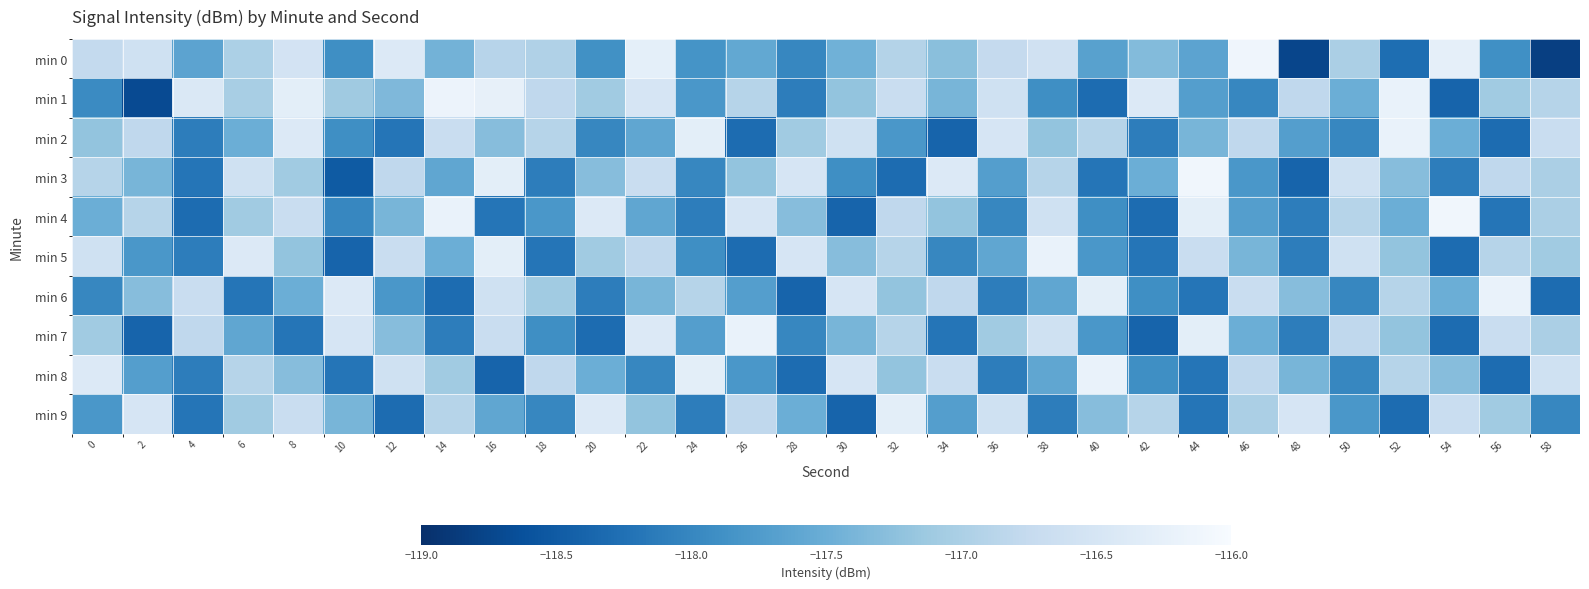

Reading left to right, extract all data points from this chart.

min 0: 0=-116.8	2=-116.6	4=-117.6	6=-117.0	8=-116.5	10=-117.9	12=-116.4	14=-117.4	16=-116.9	18=-117.0	20=-117.9	22=-116.3	24=-117.9	26=-117.6	28=-118.0	30=-117.5	32=-116.9	34=-117.3	36=-116.8	38=-116.6	40=-117.7	42=-117.3	44=-117.6	46=-116.1	48=-118.8	50=-117.0	52=-118.3	54=-116.3	56=-117.9	58=-118.8
min 1: 0=-118.0	2=-118.7	4=-116.4	6=-117.0	8=-116.3	10=-117.1	12=-117.4	14=-116.2	16=-116.2	18=-116.8	20=-117.1	22=-116.5	24=-117.8	26=-116.9	28=-118.1	30=-117.2	32=-116.7	34=-117.4	36=-116.6	38=-117.9	40=-118.3	42=-116.4	44=-117.7	46=-118.0	48=-116.8	50=-117.5	52=-116.2	54=-118.4	56=-117.1	58=-116.9
min 2: 0=-117.2	2=-116.8	4=-118.1	6=-117.5	8=-116.4	10=-117.9	12=-118.2	14=-116.7	16=-117.3	18=-116.9	20=-118.0	22=-117.6	24=-116.3	26=-118.3	28=-117.1	30=-116.6	32=-117.8	34=-118.4	36=-116.5	38=-117.2	40=-116.9	42=-118.1	44=-117.4	46=-116.8	48=-117.7	50=-118.0	52=-116.2	54=-117.5	56=-118.3	58=-116.7
min 3: 0=-116.9	2=-117.4	4=-118.2	6=-116.6	8=-117.1	10=-118.5	12=-116.8	14=-117.6	16=-116.3	18=-118.1	20=-117.3	22=-116.7	24=-118.0	26=-117.2	28=-116.5	30=-117.9	32=-118.3	34=-116.4	36=-117.7	38=-116.9	40=-118.2	42=-117.5	44=-116.1	46=-117.8	48=-118.4	50=-116.6	52=-117.3	54=-118.1	56=-116.8	58=-117.0
min 4: 0=-117.5	2=-116.9	4=-118.3	6=-117.1	8=-116.7	10=-118.0	12=-117.4	14=-116.2	16=-118.2	18=-117.8	20=-116.4	22=-117.6	24=-118.1	26=-116.5	28=-117.3	30=-118.4	32=-116.8	34=-117.2	36=-118.0	38=-116.6	40=-117.9	42=-118.3	44=-116.3	46=-117.7	48=-118.1	50=-116.9	52=-117.5	54=-116.1	56=-118.2	58=-117.0
min 5: 0=-116.6	2=-117.8	4=-118.1	6=-116.4	8=-117.2	10=-118.4	12=-116.7	14=-117.5	16=-116.3	18=-118.2	20=-117.1	22=-116.8	24=-117.9	26=-118.3	28=-116.5	30=-117.3	32=-116.9	34=-118.0	36=-117.6	38=-116.2	40=-117.8	42=-118.2	44=-116.7	46=-117.4	48=-118.1	50=-116.6	52=-117.2	54=-118.3	56=-116.9	58=-117.1
min 6: 0=-118.0	2=-117.3	4=-116.7	6=-118.2	8=-117.5	10=-116.4	12=-117.8	14=-118.3	16=-116.6	18=-117.1	20=-118.1	22=-117.4	24=-116.9	26=-117.7	28=-118.4	30=-116.5	32=-117.2	34=-116.8	36=-118.1	38=-117.6	40=-116.3	42=-117.9	44=-118.2	46=-116.7	48=-117.3	50=-118.0	52=-116.9	54=-117.5	56=-116.2	58=-118.3
min 7: 0=-117.1	2=-118.4	4=-116.8	6=-117.6	8=-118.2	10=-116.5	12=-117.3	14=-118.1	16=-116.7	18=-117.9	20=-118.3	22=-116.4	24=-117.7	26=-116.2	28=-118.0	30=-117.4	32=-116.9	34=-118.2	36=-117.1	38=-116.6	40=-117.8	42=-118.4	44=-116.3	46=-117.5	48=-118.1	50=-116.8	52=-117.2	54=-118.3	56=-116.7	58=-117.0
min 8: 0=-116.4	2=-117.7	4=-118.1	6=-116.9	8=-117.3	10=-118.2	12=-116.6	14=-117.1	16=-118.4	18=-116.8	20=-117.5	22=-118.0	24=-116.3	26=-117.8	28=-118.3	30=-116.5	32=-117.2	34=-116.7	36=-118.1	38=-117.6	40=-116.2	42=-117.9	44=-118.2	46=-116.8	48=-117.4	50=-118.0	52=-116.9	54=-117.3	56=-118.3	58=-116.6
min 9: 0=-117.8	2=-116.5	4=-118.2	6=-117.1	8=-116.7	10=-117.4	12=-118.3	14=-116.9	16=-117.6	18=-118.0	20=-116.4	22=-117.2	24=-118.1	26=-116.8	28=-117.5	30=-118.4	32=-116.3	34=-117.7	36=-116.6	38=-118.1	40=-117.3	42=-116.9	44=-118.2	46=-117.0	48=-116.5	50=-117.8	52=-118.3	54=-116.7	56=-117.1	58=-118.0